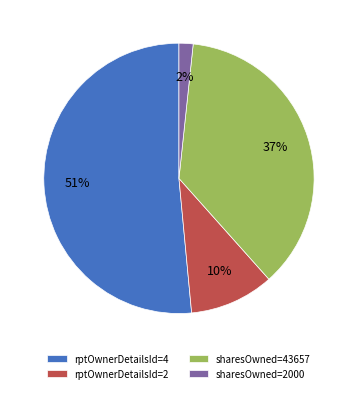

How many slices are in this pie chart?

4